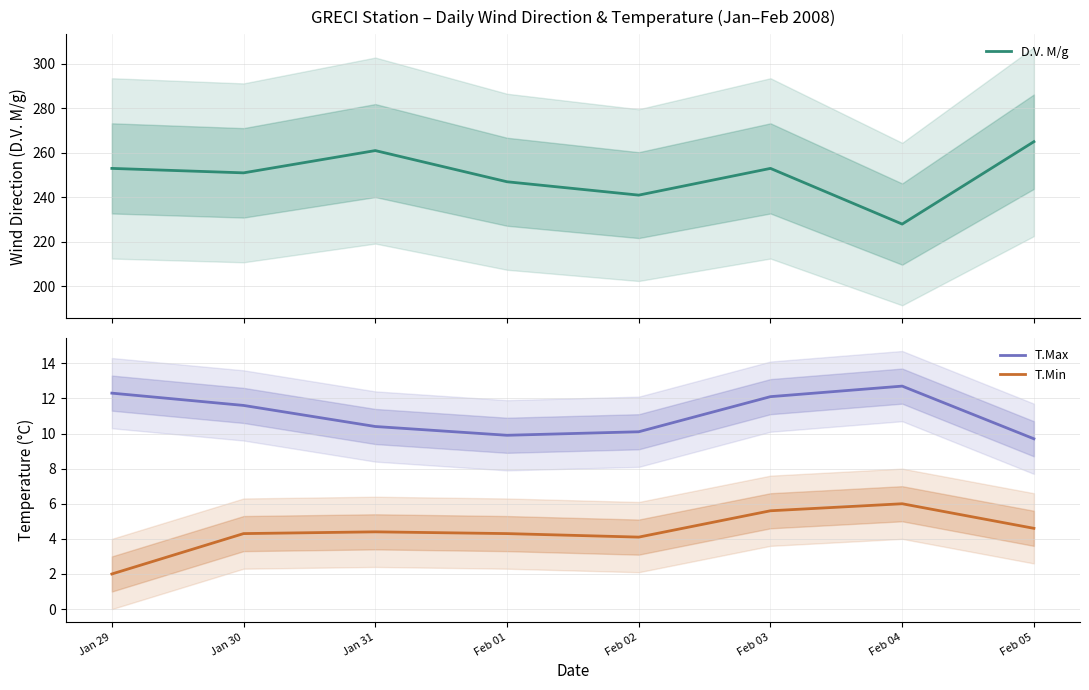

Reading left to right, what are all the values shown in this chart?

D.V. M/g: 253.0	251.0	261.0	247.0	241.0	253.0	228.0	265.0
T.Max: 12.3	11.6	10.4	9.9	10.1	12.1	12.7	9.7
T.Min: 2.0	4.3	4.4	4.3	4.1	5.6	6.0	4.6